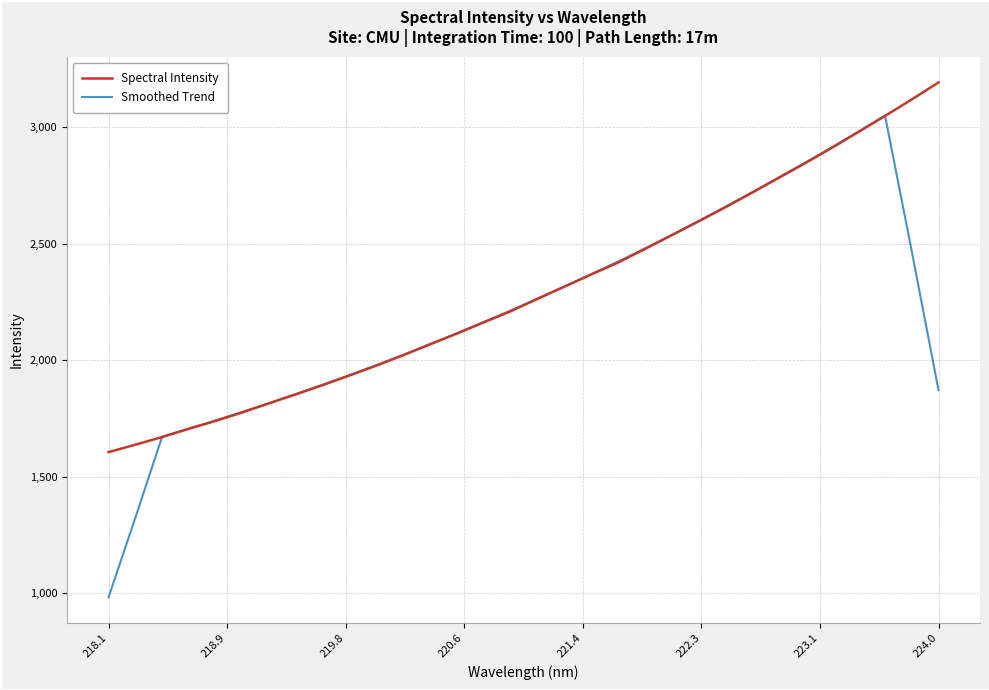

Rank the series by their maximum value, from highest to lowest.

Spectral Intensity, Smoothed Trend